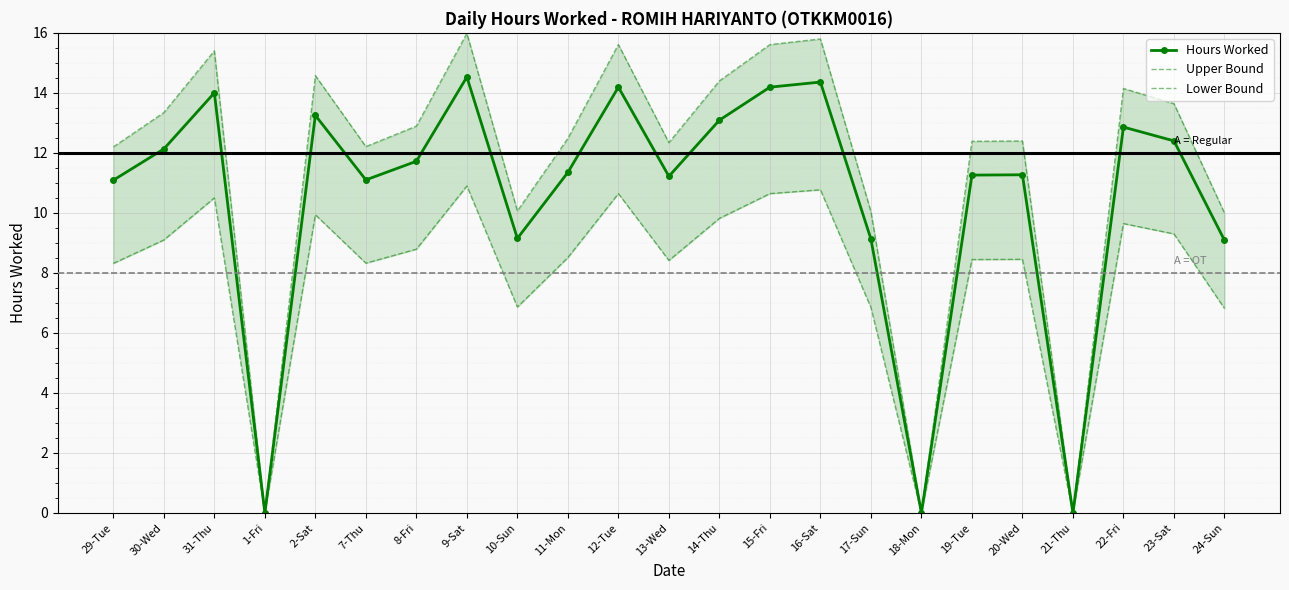

Count the number of data series in this chart.

3